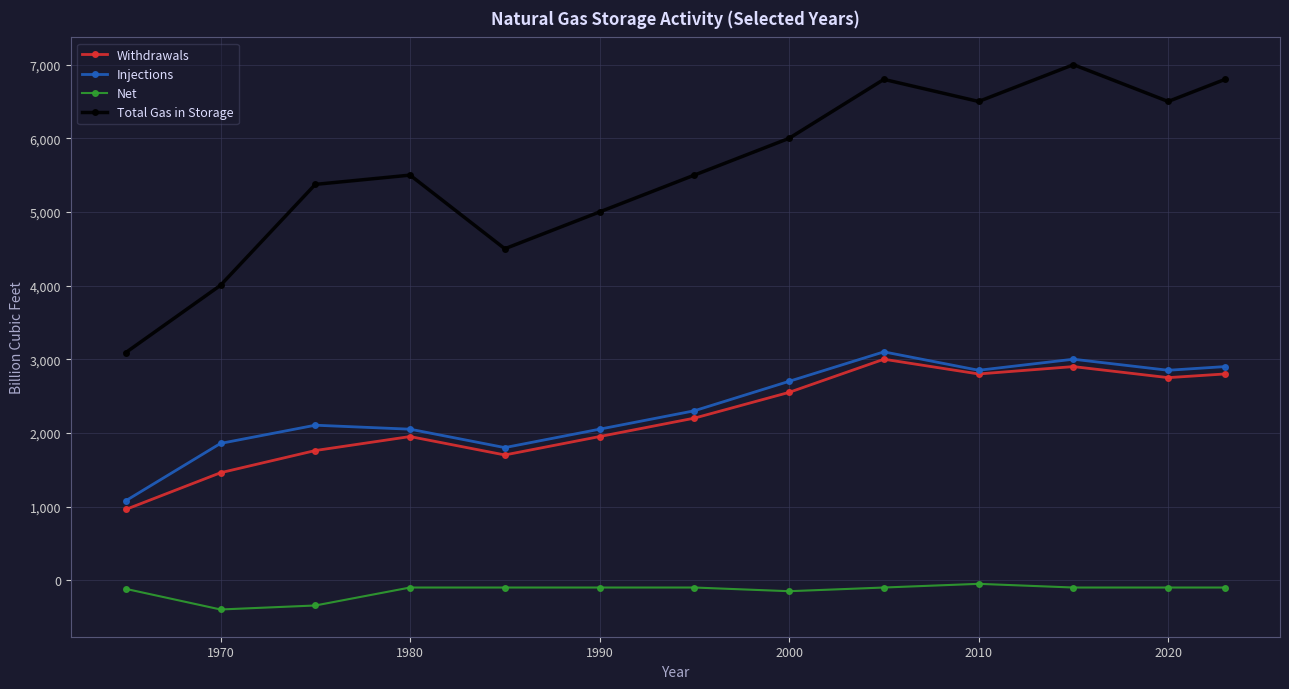

True or false: Total Gas in Storage and Injections cross at least once.

False